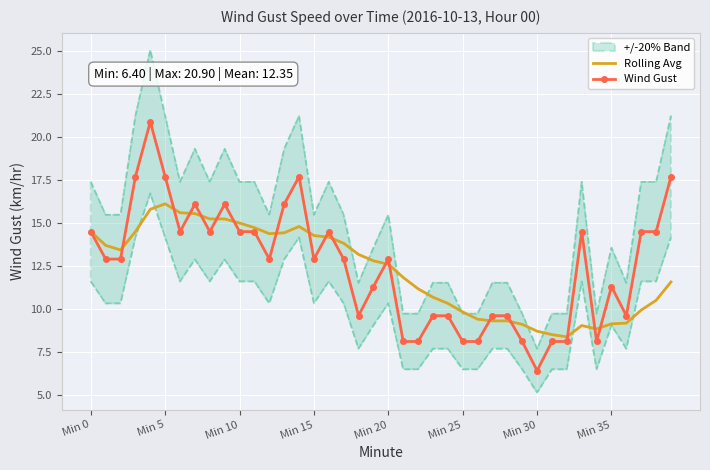

What is the minimum value for Rolling Avg?

8.4